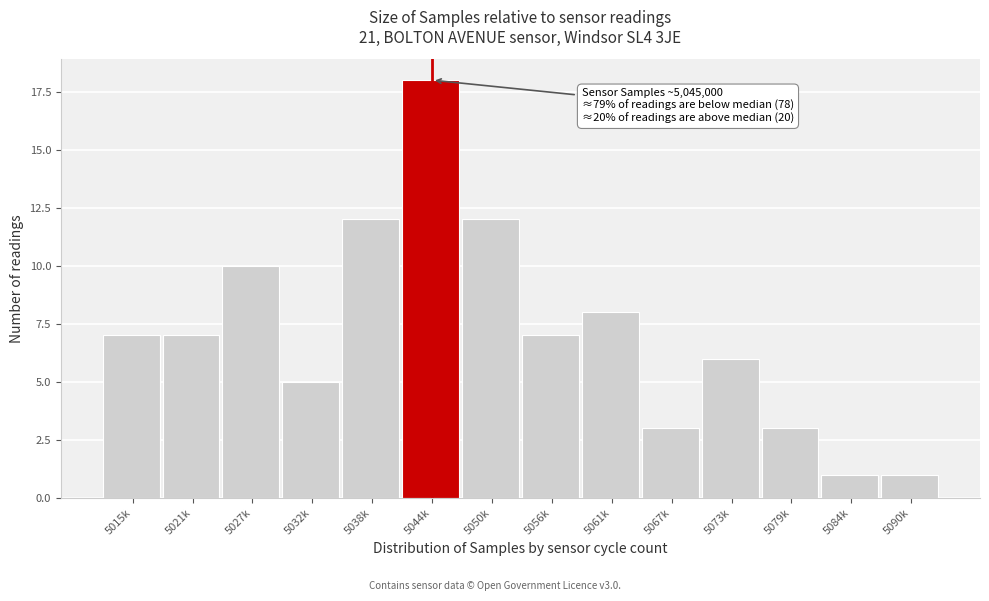

Reading left to right, extract all data points from this chart.

7	7	10	5	12	18	12	7	8	3	6	3	1	1